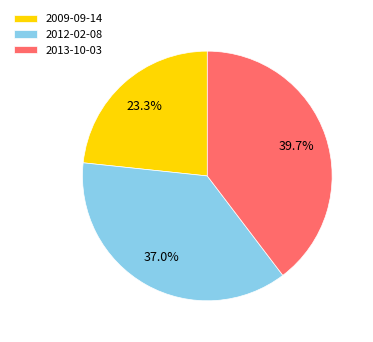

What portion of the pie excludes 2009-09-14?

76.7%